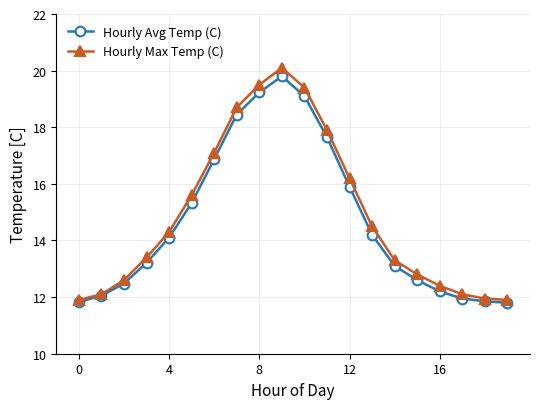

True or false: Hourly Avg Temp (C) has more than 0 interior local peaks.

True